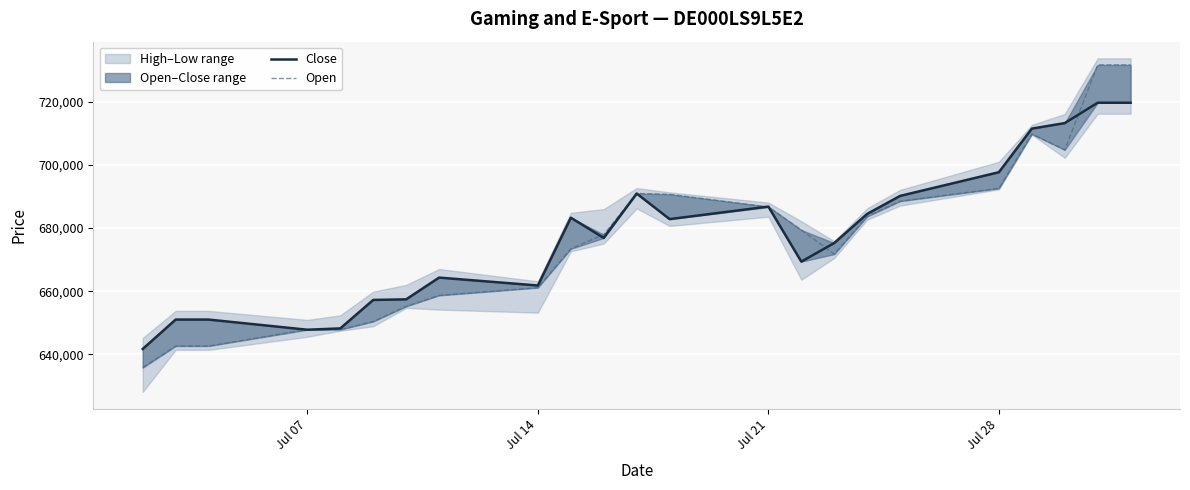

Is the value of Close at 9 greater than the value of Open at 18?

No